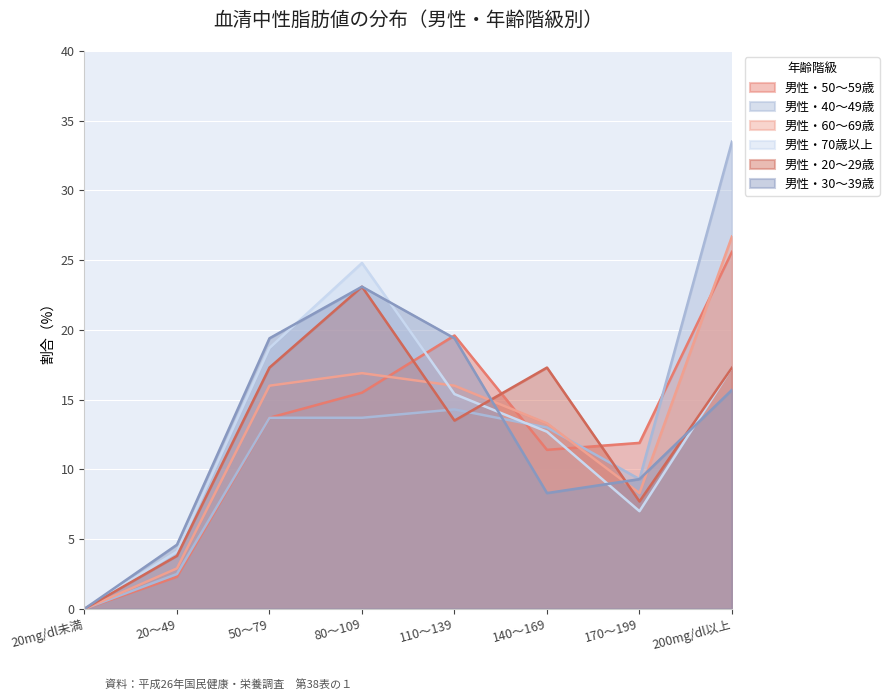

What is the sum of the 男性・50～59歳 values at 20mg/dl未満 and 140～169?

11.4